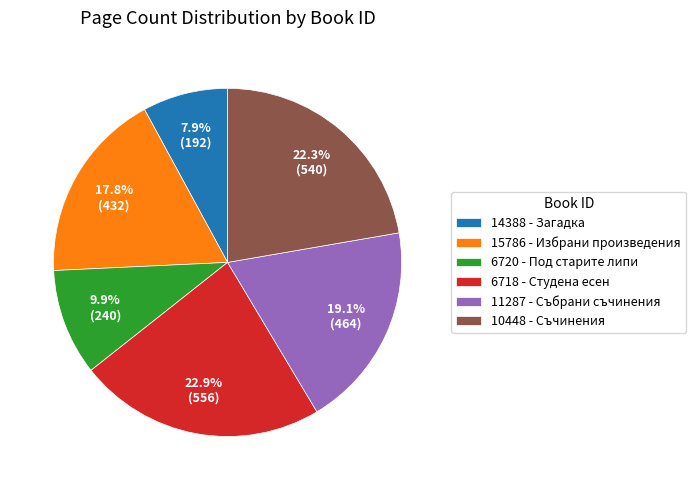

To the nearest percent, what is the difference between the 6718 and 11287 slice percentages?

4%